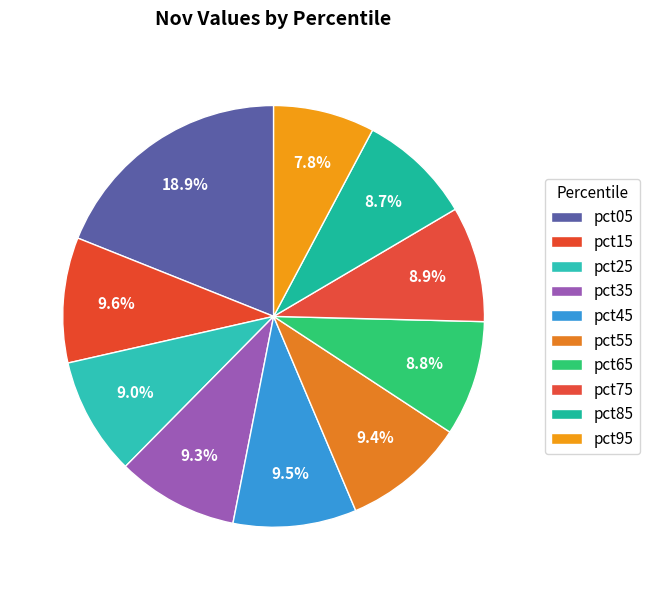

Count the number of slices in the pie.

10